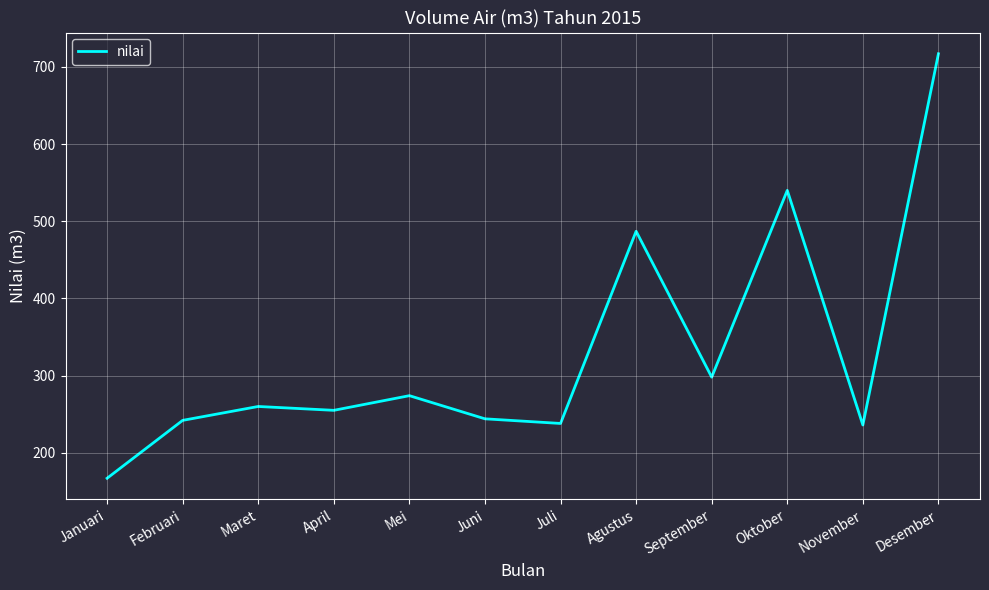

What is the ratio of the value at Maret to the value at Juni?

1.1